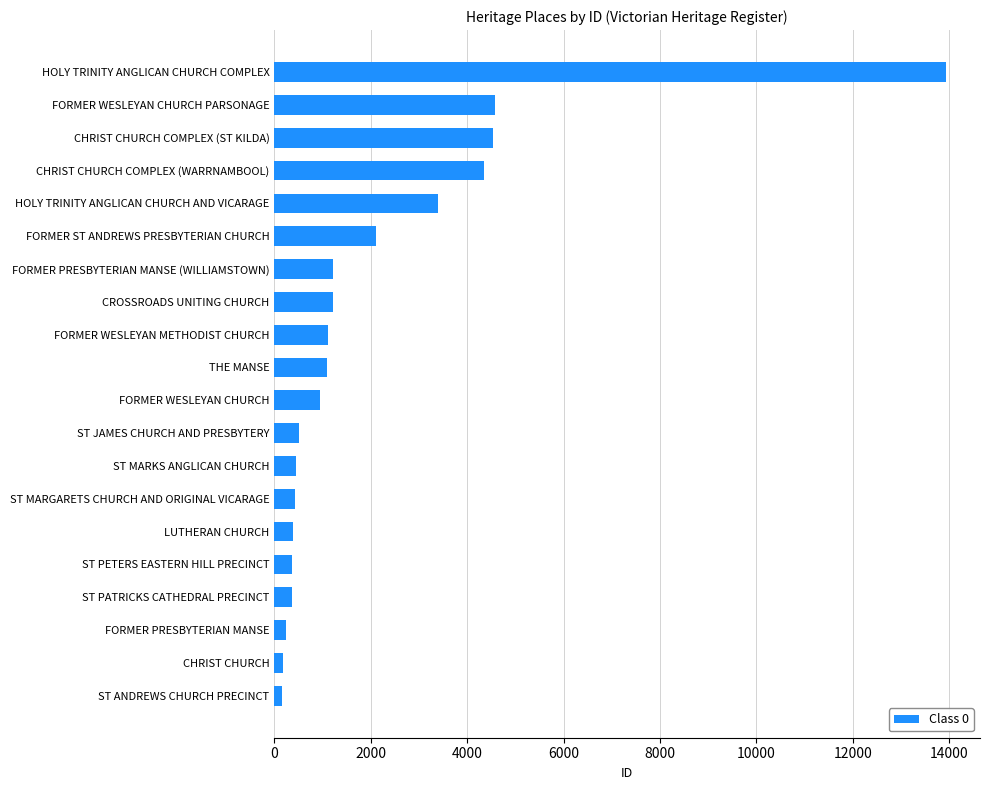

The chart shows a value of 1224 at FORMER PRESBYTERIAN MANSE (WILLIAMSTOWN). True or false?

True